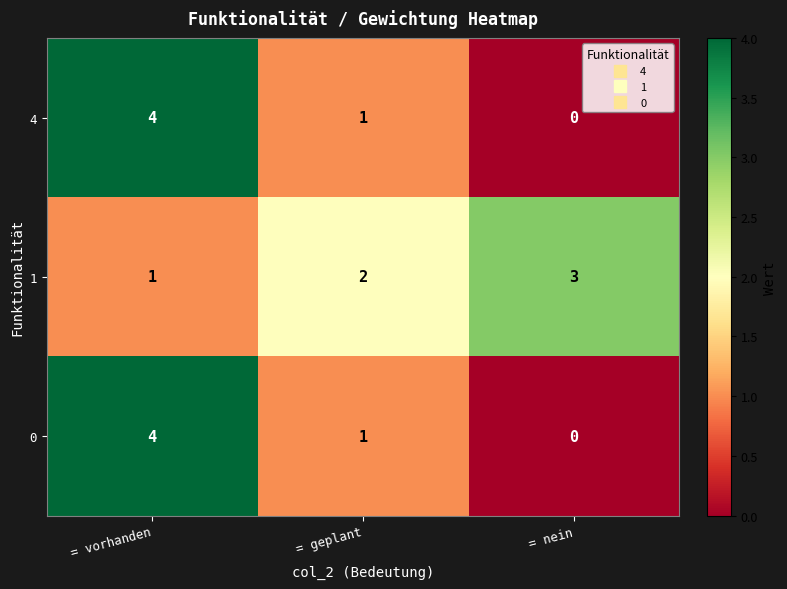

What is the difference between the 0 values at = vorhanden and = nein?

4